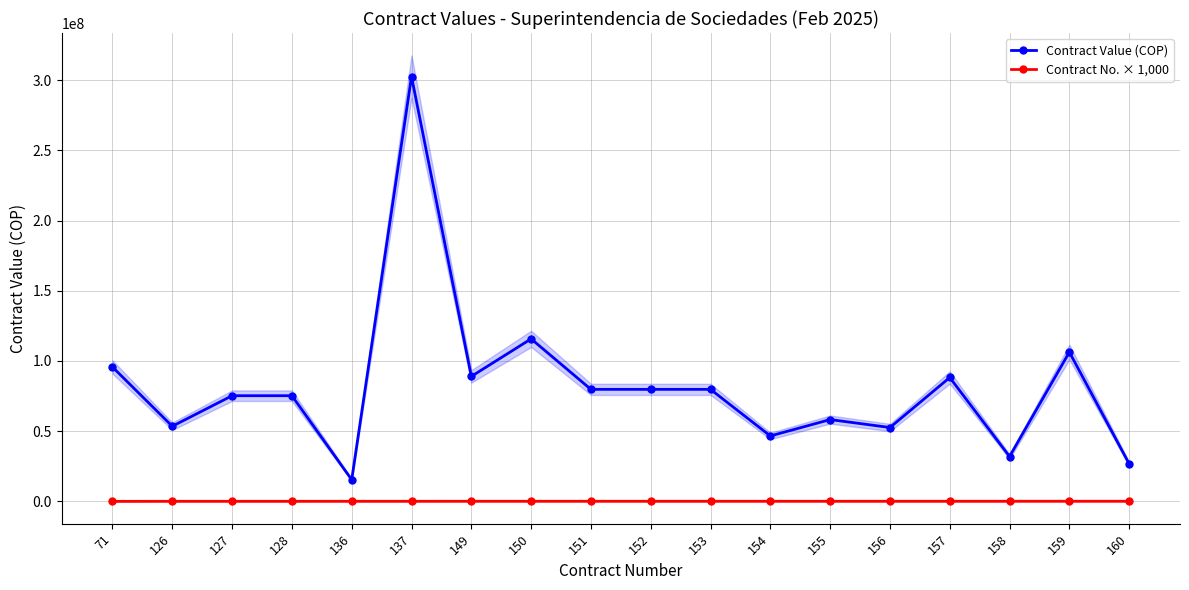

Which category has the lowest value in the Contract Value (COP) series?

136